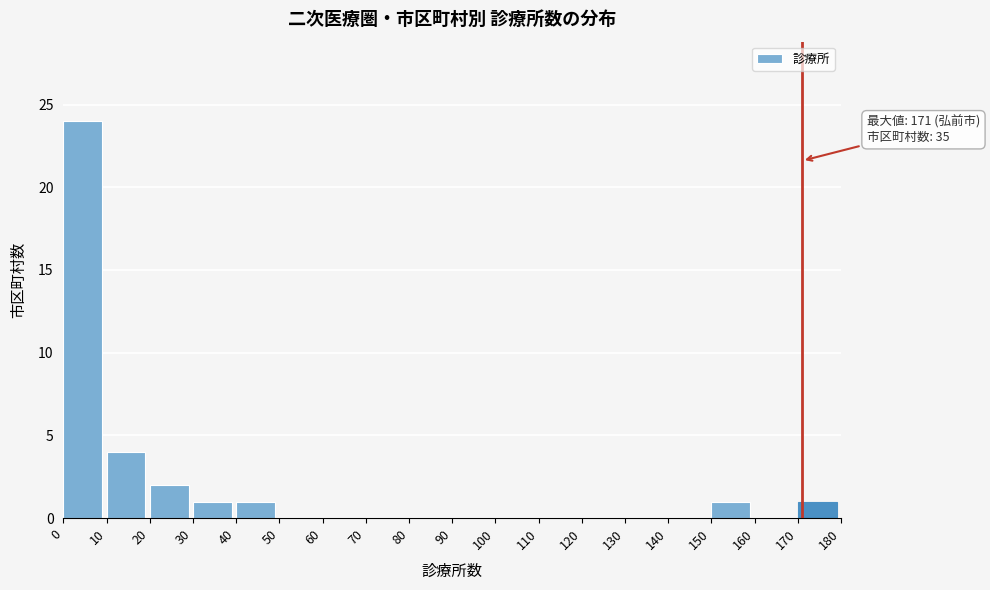

Over which range of the x-axis is the bar tallest?

0 to 10